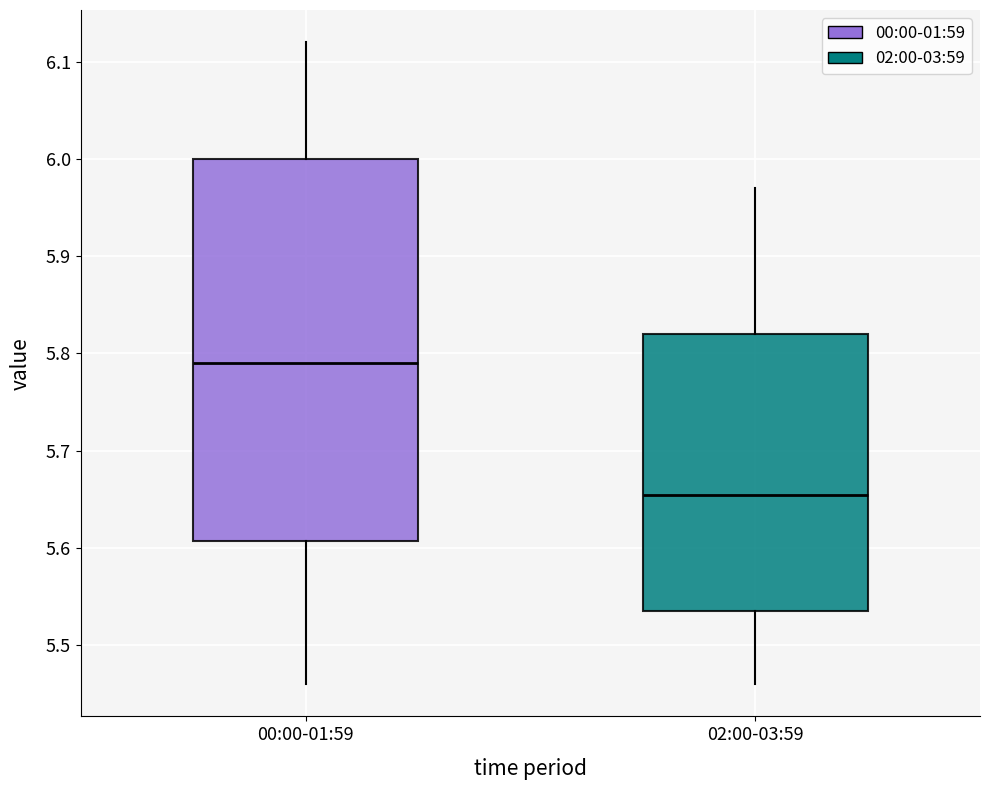

Reading left to right, read every box against the y-axis: the position of its median line, the range the box covers, and the ends of its whiskers. The values are not printed on the chart, so give them approximately, as read against the axis.

00:00-01:59: median 5.79, box 5.61 to 6.00, whiskers 5.46 to 6.12
02:00-03:59: median 5.66, box 5.54 to 5.82, whiskers 5.46 to 5.97